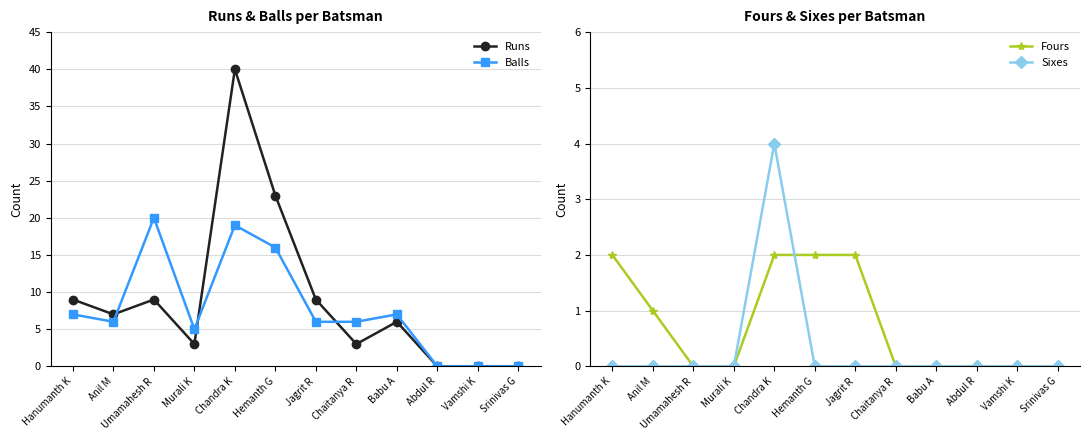

At which category does Balls reach its first local valley?

Anil M